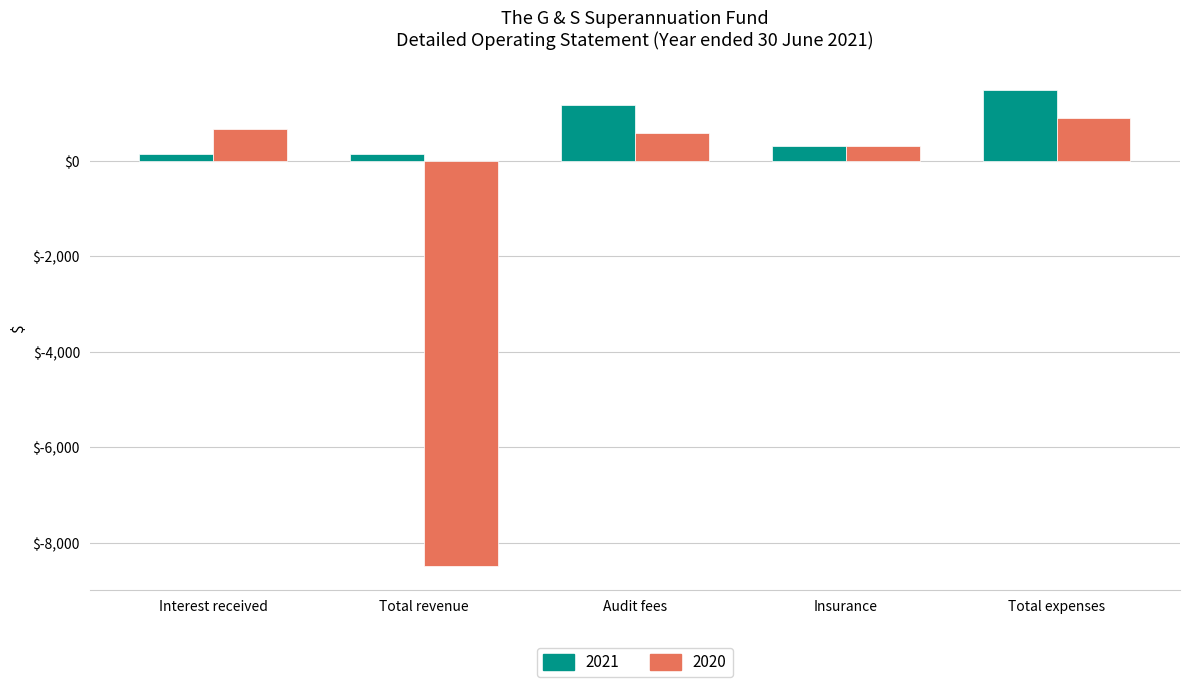

What is the sum of all 2021 values?

3248.1